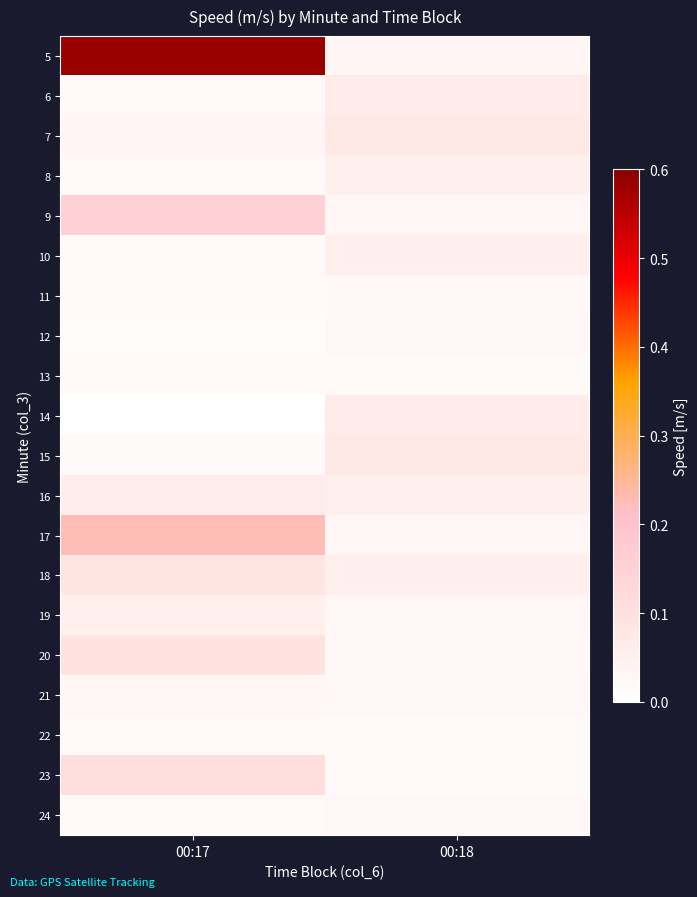

Reading left to right, list all the values displayed in this chart.

5: 00:17=0.6	00:18=0.0
6: 00:17=0.0	00:18=0.1
7: 00:17=0.0	00:18=0.1
8: 00:17=0.0	00:18=0.0
9: 00:17=0.2	00:18=0.0
10: 00:17=0.0	00:18=0.1
11: 00:17=0.0	00:18=0.0
12: 00:17=0.0	00:18=0.0
13: 00:17=0.0	00:18=0.0
14: 00:17=0.0	00:18=0.1
15: 00:17=0.0	00:18=0.1
16: 00:17=0.1	00:18=0.0
17: 00:17=0.2	00:18=0.0
18: 00:17=0.1	00:18=0.1
19: 00:17=0.1	00:18=0.0
20: 00:17=0.1	00:18=0.0
21: 00:17=0.0	00:18=0.0
22: 00:17=0.0	00:18=0.0
23: 00:17=0.1	00:18=0.0
24: 00:17=0.0	00:18=0.0